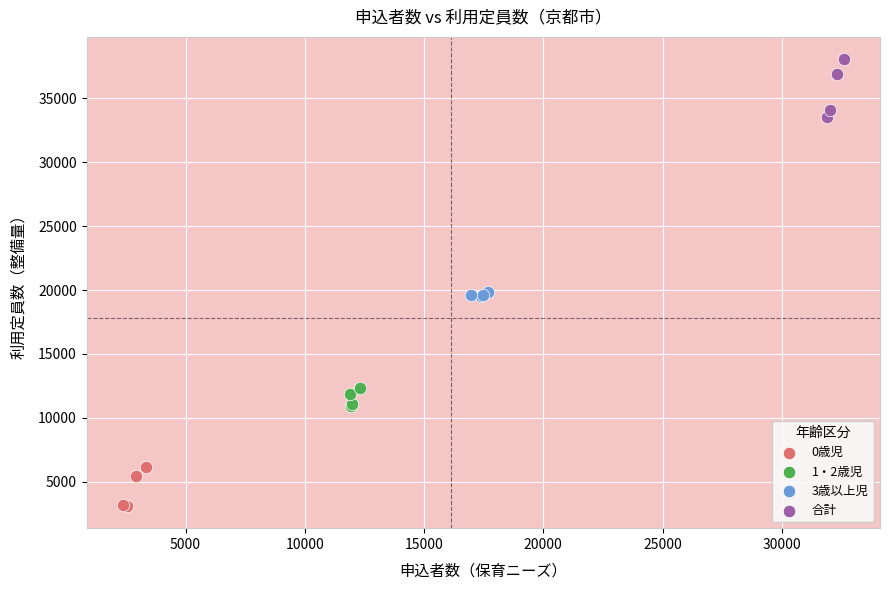

Which series has the largest Y range (max minus min)?

合計